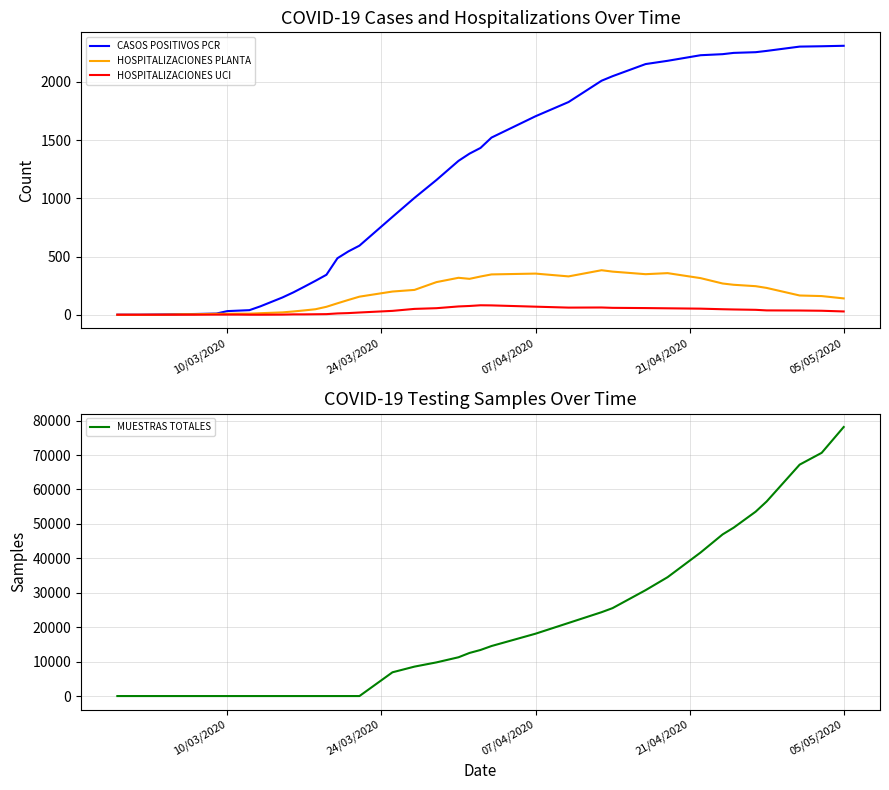

What is the highest value of the HOSPITALIZACIONES UCI series?

82